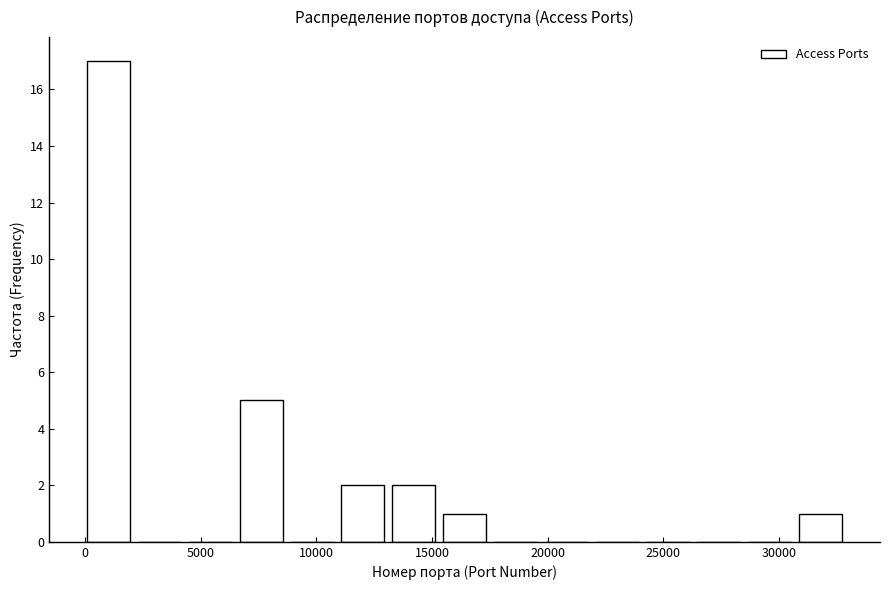

Reading left to right, list every bar in this chart as the range it spans on the x-axis followed by its height. Neither the bar edges nor the heights are printed on the chart, so give them approximately, as read against the axes.

0 to 2500: 17
2500 to 4500: 0
4500 to 6500: 0
6500 to 9000: 5
9000 to 11000: 0
11000 to 13500: 2
13500 to 15500: 2
15500 to 17500: 1
17500 to 20000: 0
20000 to 22000: 0
22000 to 24500: 0
24500 to 26500: 0
26500 to 28500: 0
28500 to 31000: 0
31000 to 33000: 1